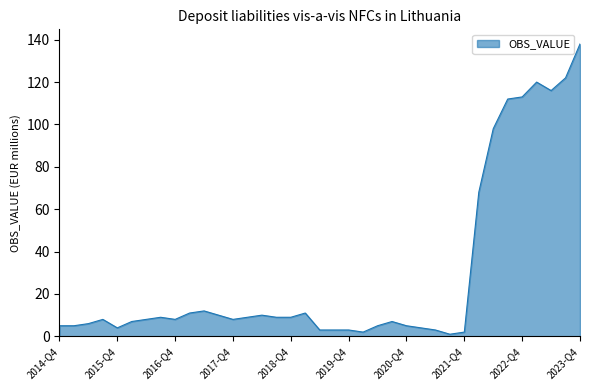

What is the maximum value shown in the chart?

138